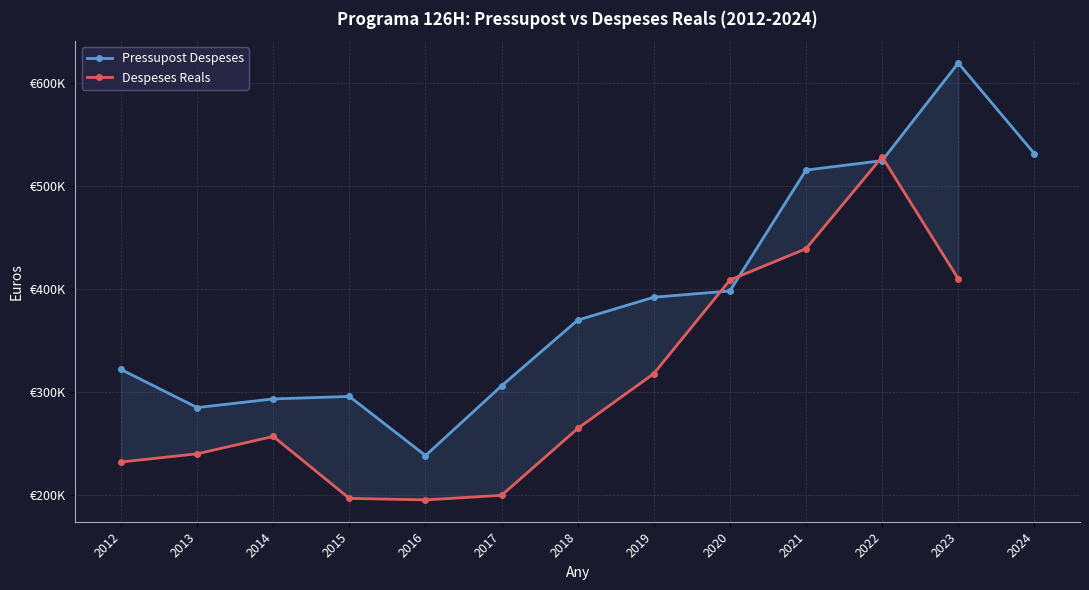

How many interior local peaks does the Pressupost Despeses series have?

2